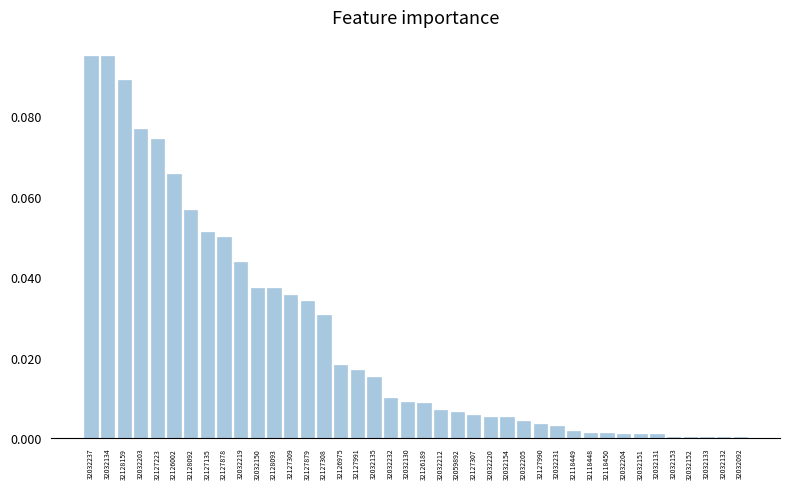

Which has a higher value, 32127223 or 32128092?

32127223